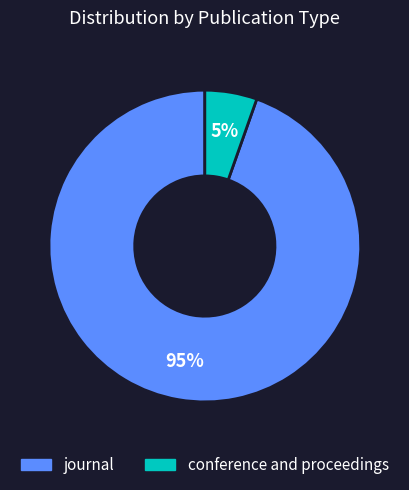

Is it true that conference and proceedings is 5% of the pie?

True